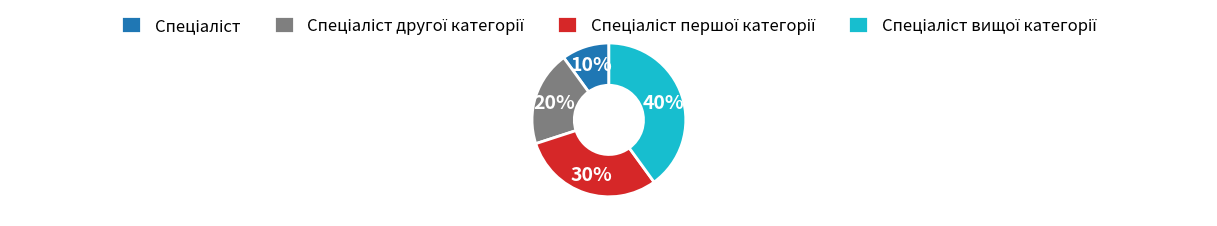

Is there a majority slice in this chart?

No